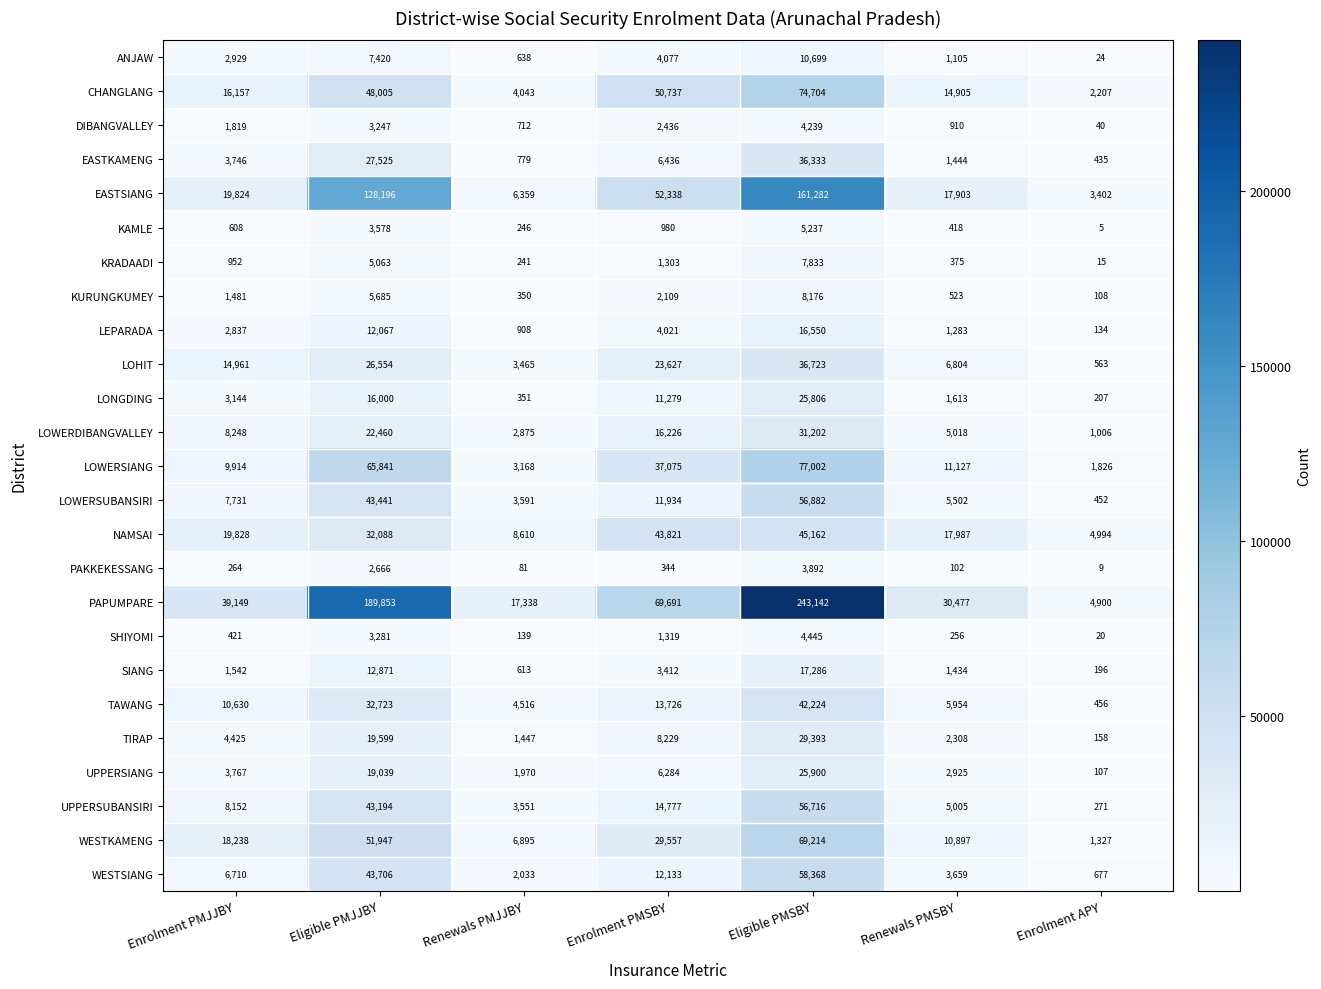

What is the difference between the maximum and minimum values in the PAPUMPARE series?

238242